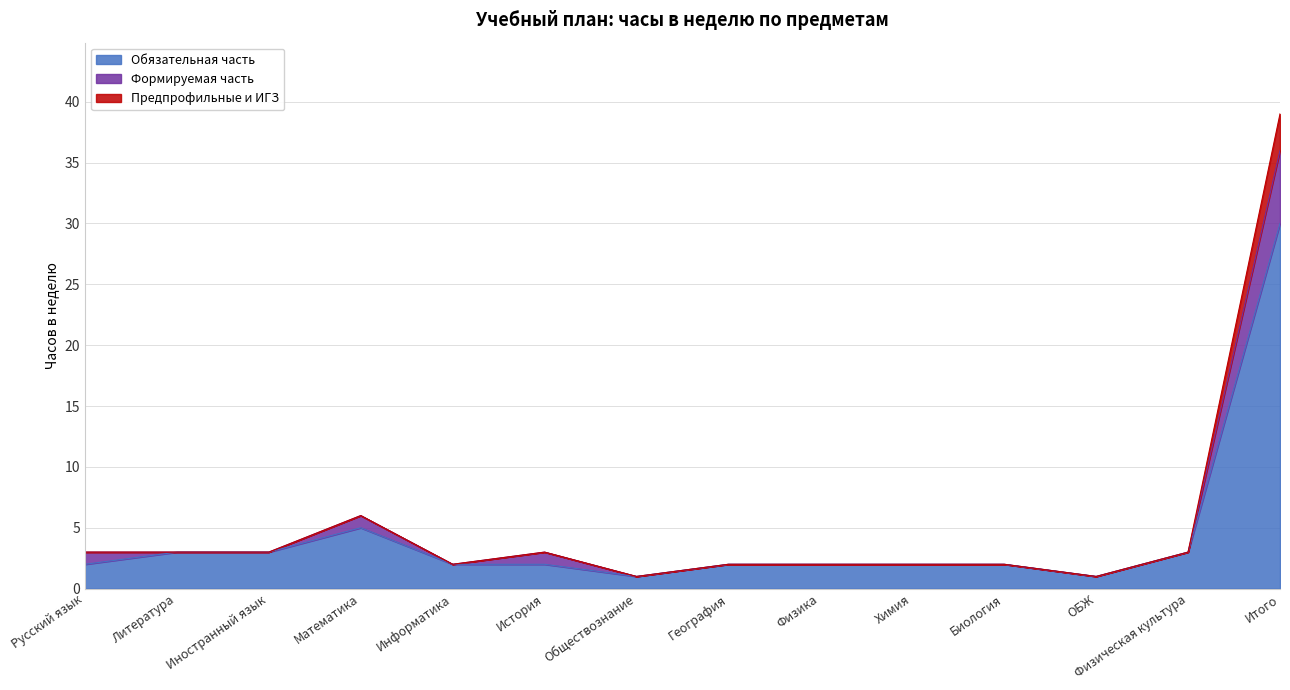

Rank the categories by Предпрофильные и ИГЗ value from lowest to highest.

Обществознание, ОБЖ, Информатика, География, Физика, Химия, Биология, Русский язык, Литература, Иностранный язык, История, Физическая культура, Математика, Итого